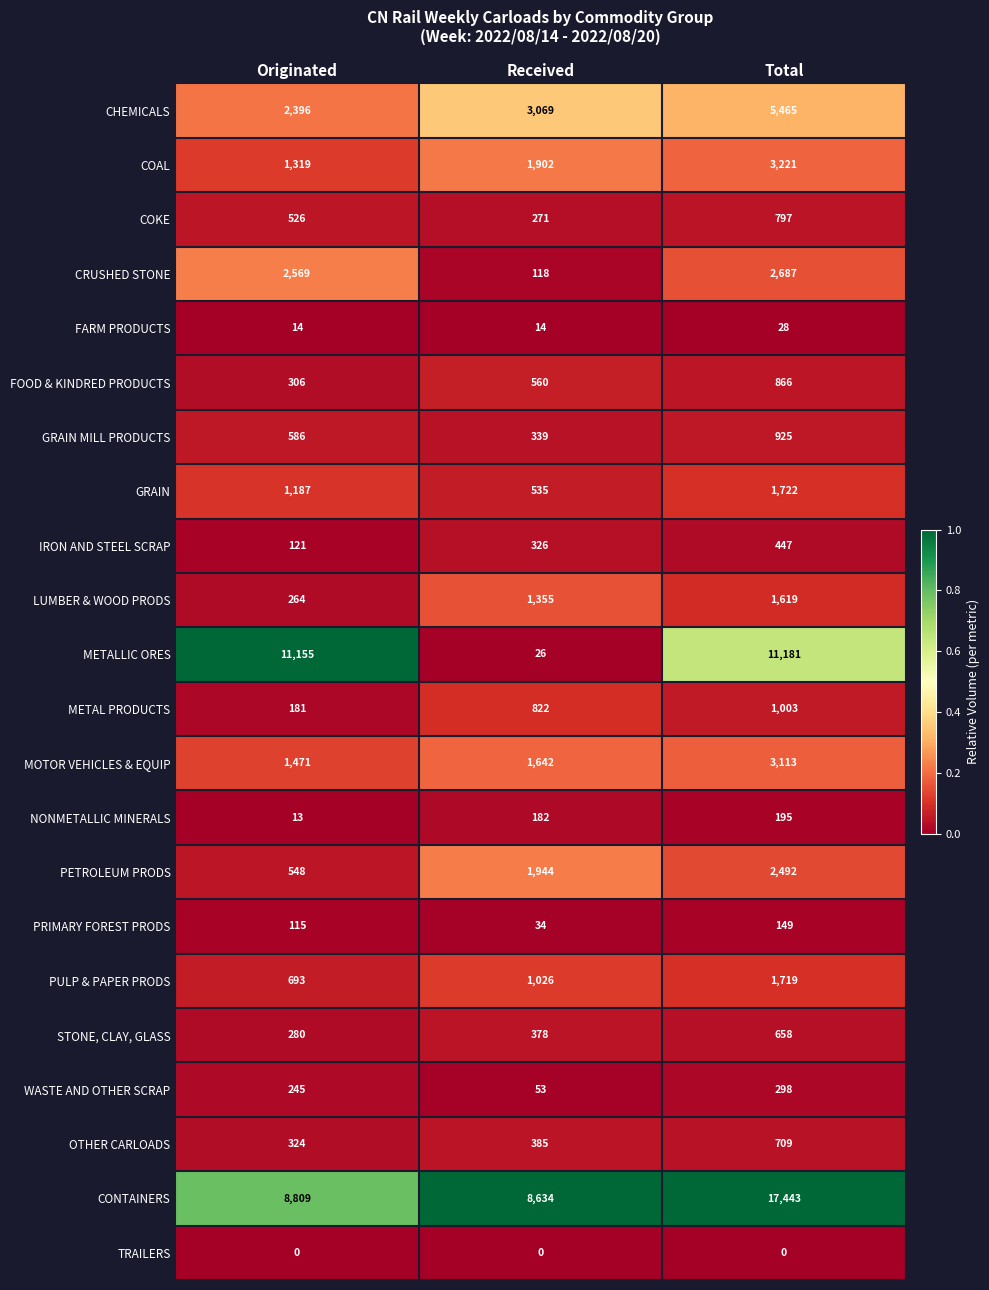

Count the number of categories in the chart.

3